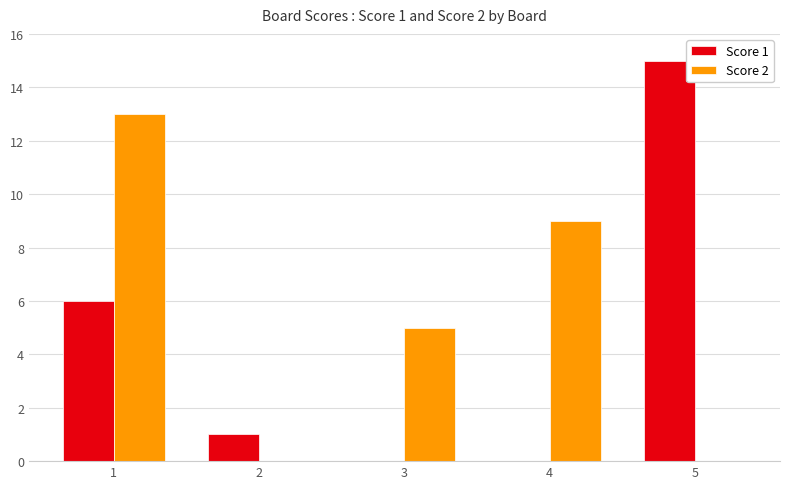

Which series changed the most between 1 and 4?

Score 1